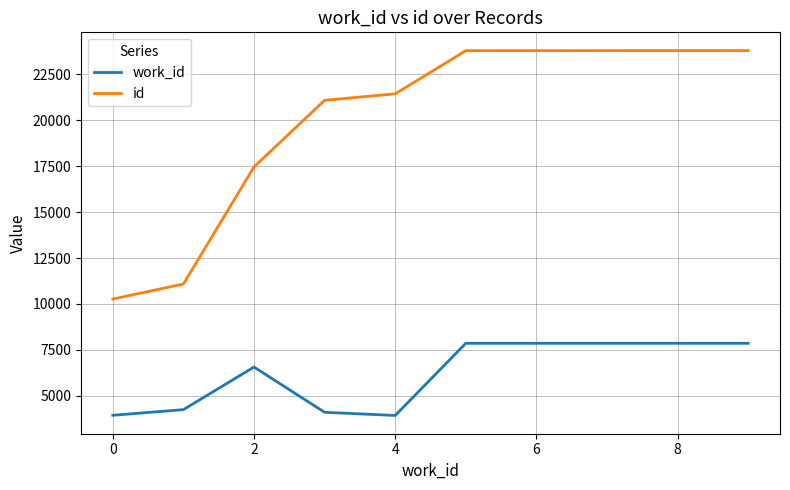

True or false: id and work_id cross at least once.

False